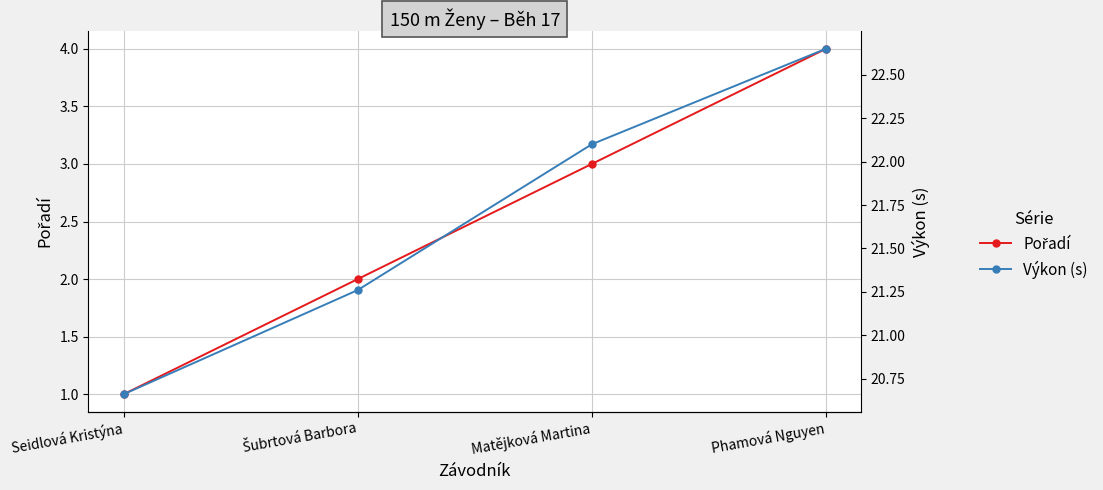

How many values in the Výkon (s) series are below 22?

2